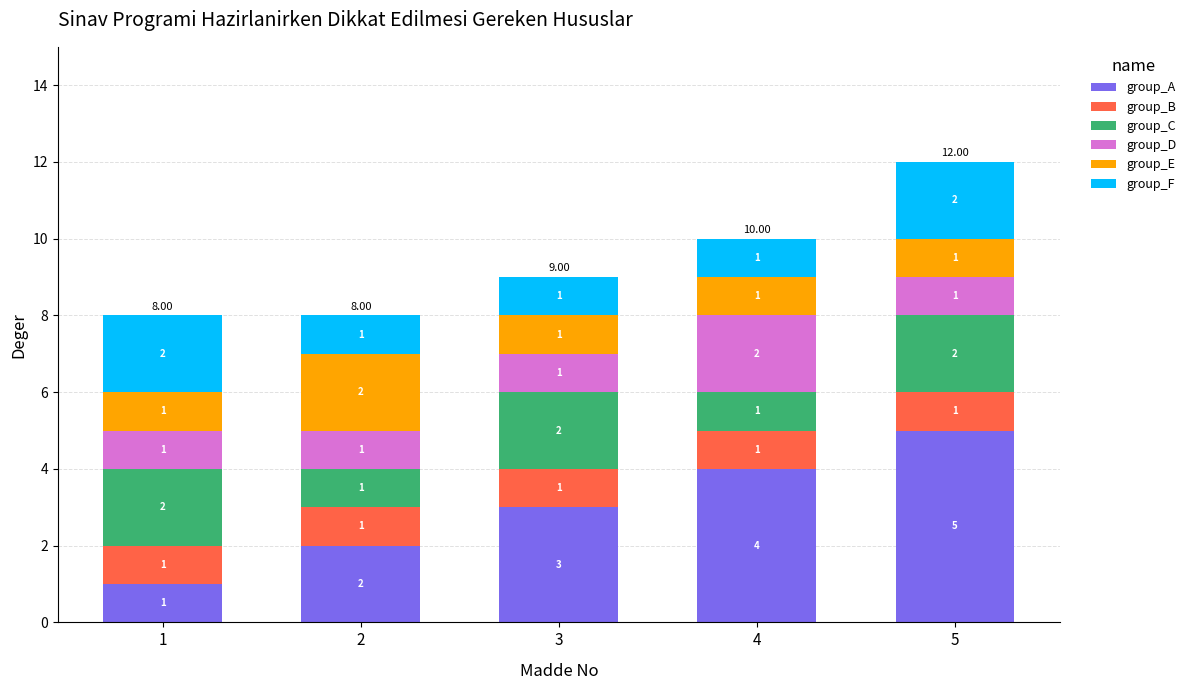

List the labels in order of group_A value, smallest first.

1, 2, 3, 4, 5